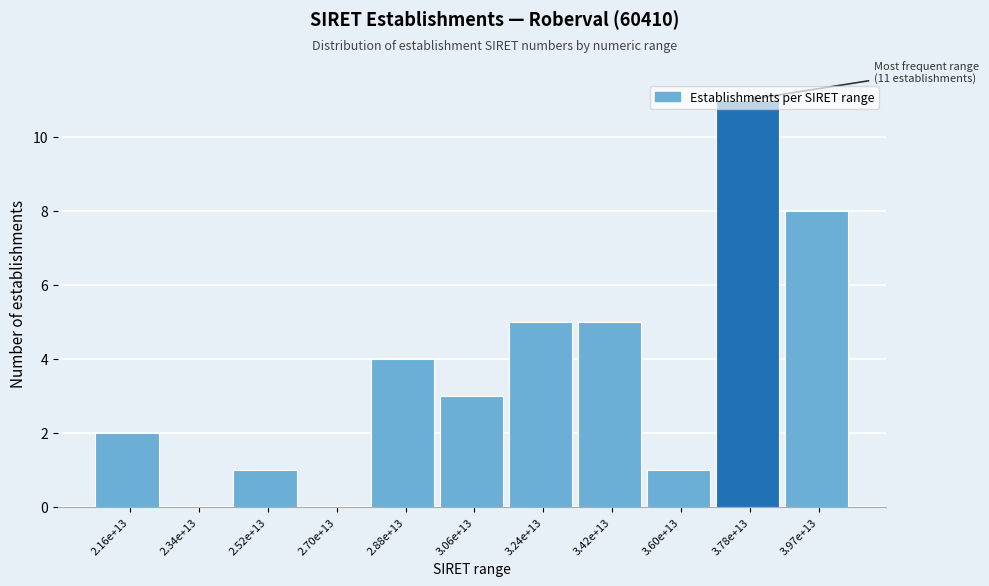

True or false: the data shows 14 at 3.97e+13.

False